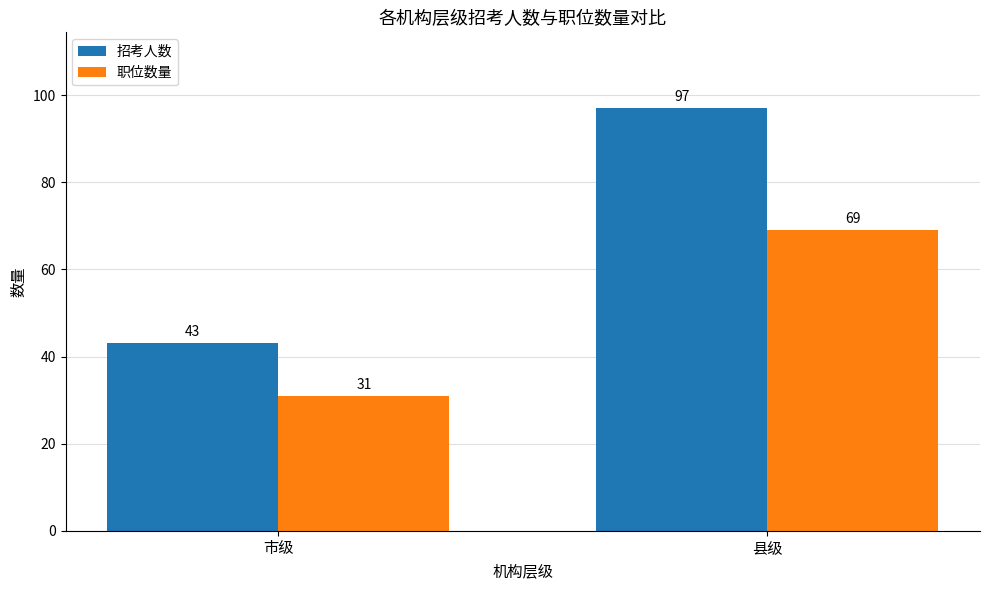

Reading right to left, extract all data points from this chart.

招考人数: 县级=97	市级=43
职位数量: 县级=69	市级=31